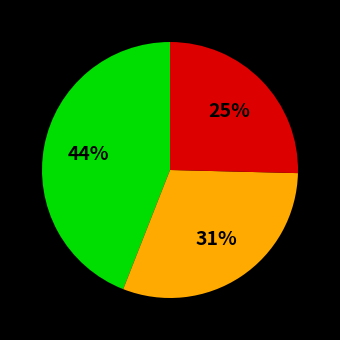

To the nearest percent, what is the average slice percentage?

33%